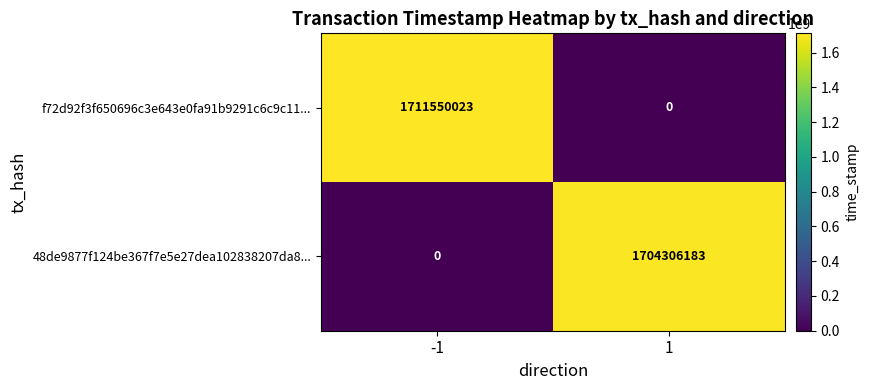

Between -1 and 1, which series saw the biggest shift?

f72d92f3f650696c3e643e0fa91b9291c6c9c11...